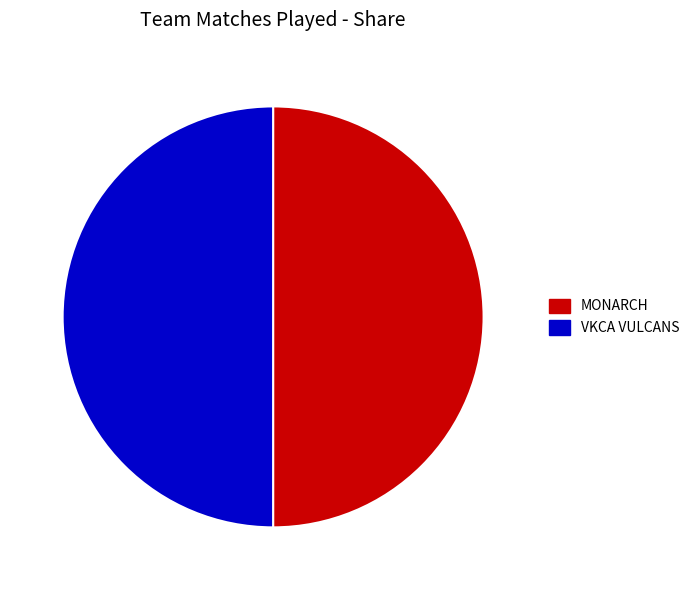

How many segments does this pie chart have?

2